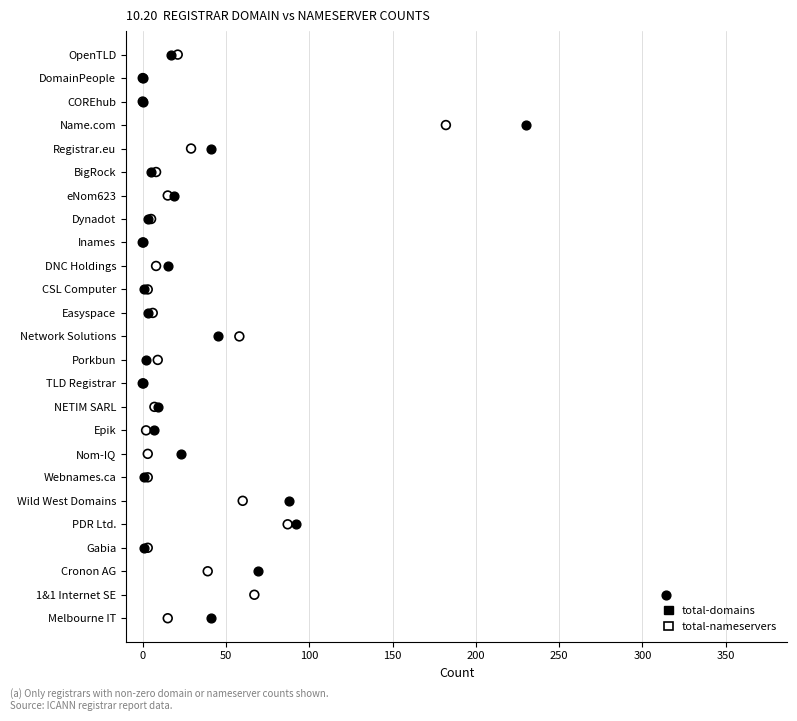

What are all the series names shown in the legend?

total-domains, total-nameservers